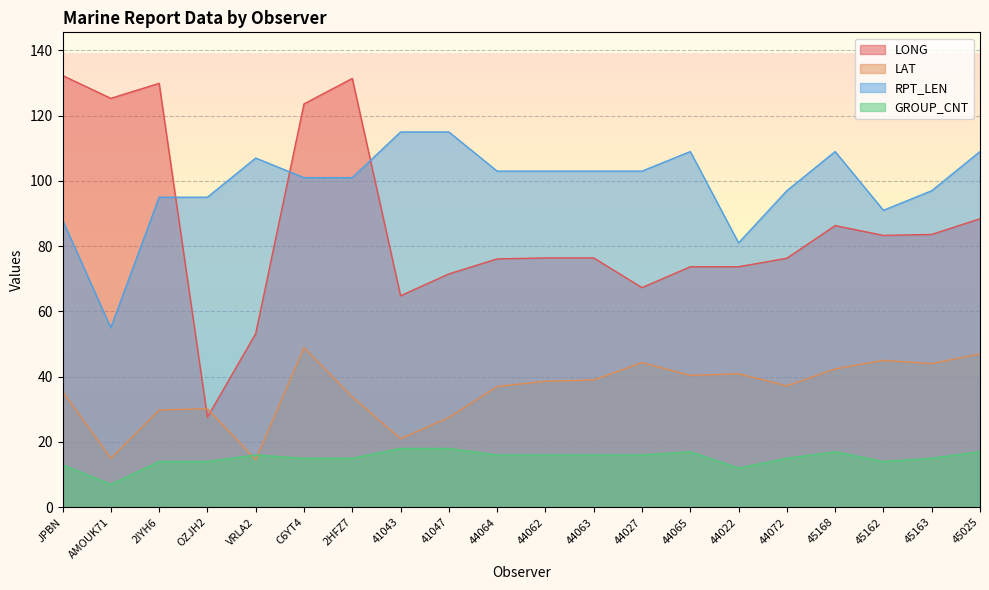

Rank the categories by LONG value from lowest to highest.

OZJH2, VRLA2, 41043, 44027, 41047, 44065, 44022, 44064, 44072, 44062, 44063, 45162, 45163, 45168, 45025, C6YT4, AMOUK71, 2IYH6, 2HFZ7, JPBN